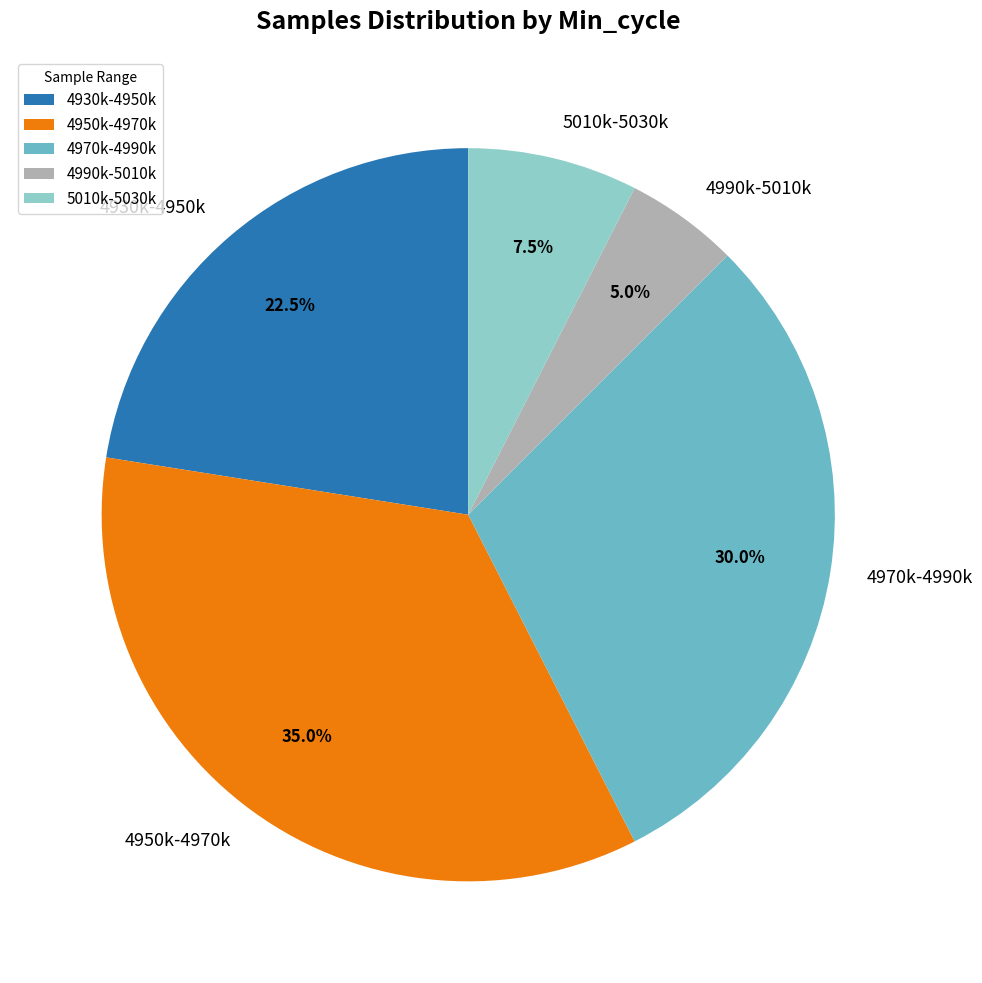

Is there a majority slice in this chart?

No